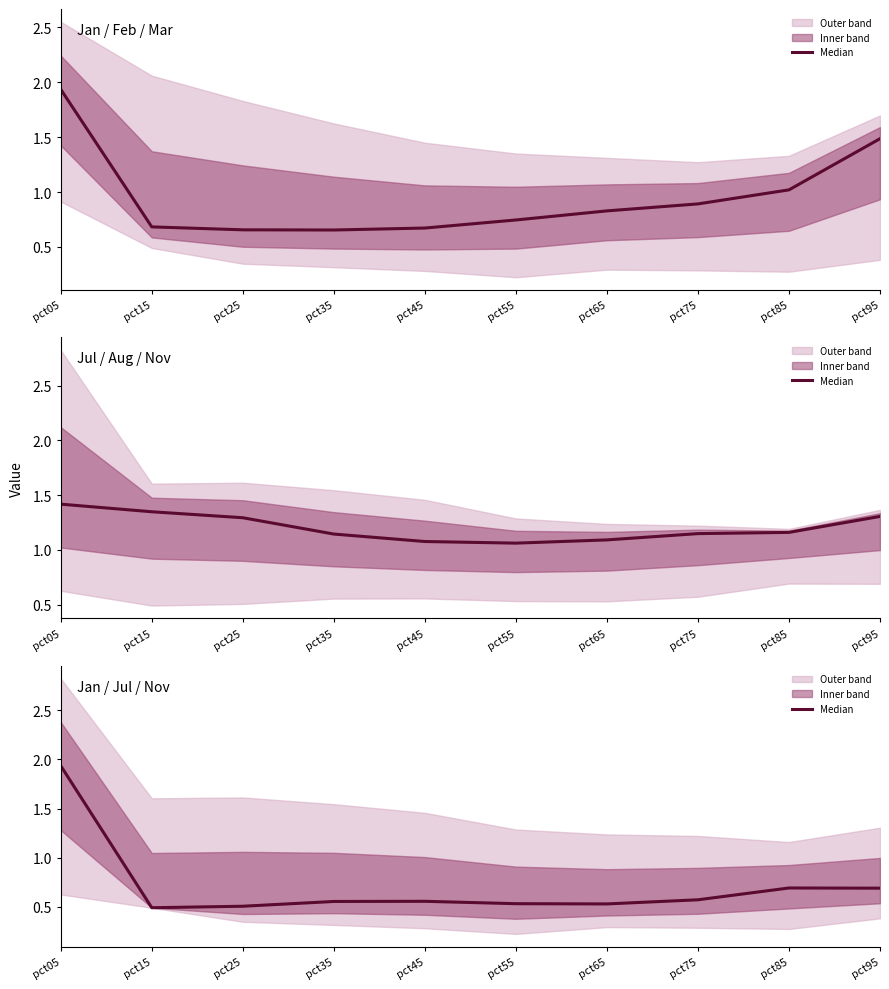

What is the change in value from pct05 to pct15?

-1.4